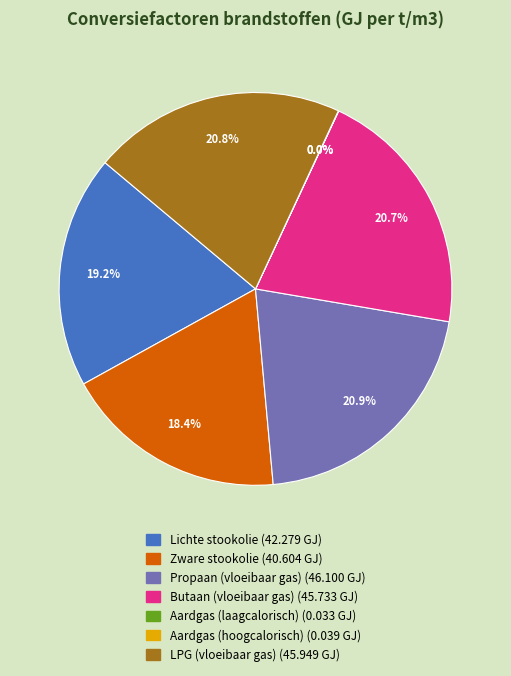

To the nearest percent, what is the combined percentage of Zware stookolie and Lichte stookolie?

38%